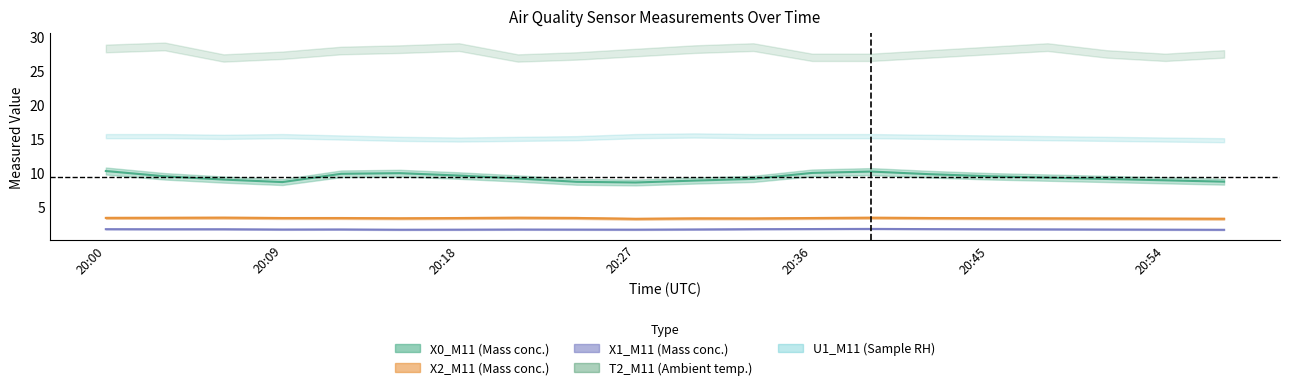

True or false: X1_M11 and X0_M11 cross at least once.

False